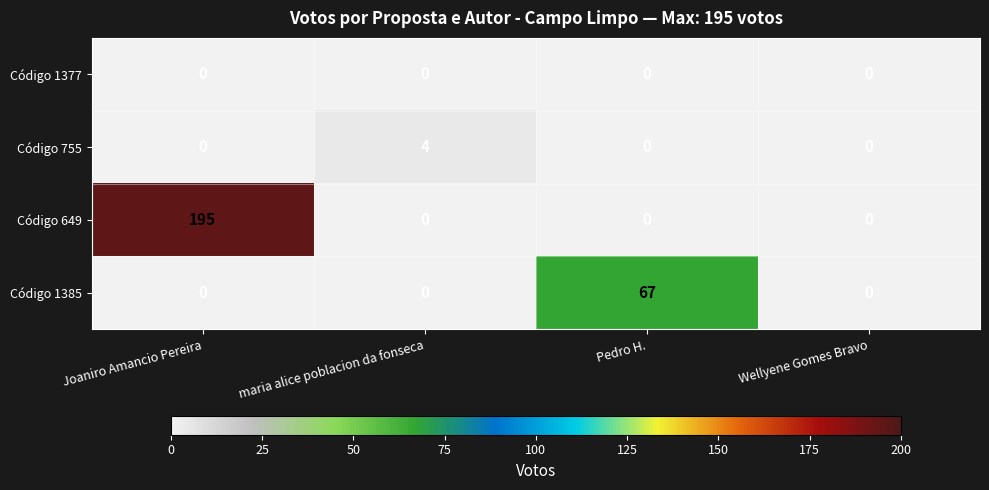

Reading left to right, transcribe all the data shown in this chart.

Código 1377: 0	0	0	0
Código 755: 0	4	0	0
Código 649: 195	0	0	0
Código 1385: 0	0	67	0